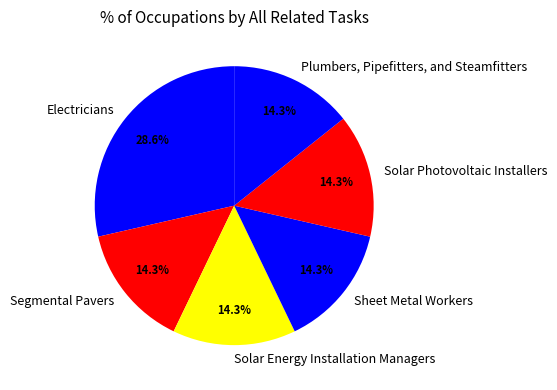

Combined, do Plumbers, Pipefitters, and Steamfitters and Solar Photovoltaic Installers account for over 50%?

No